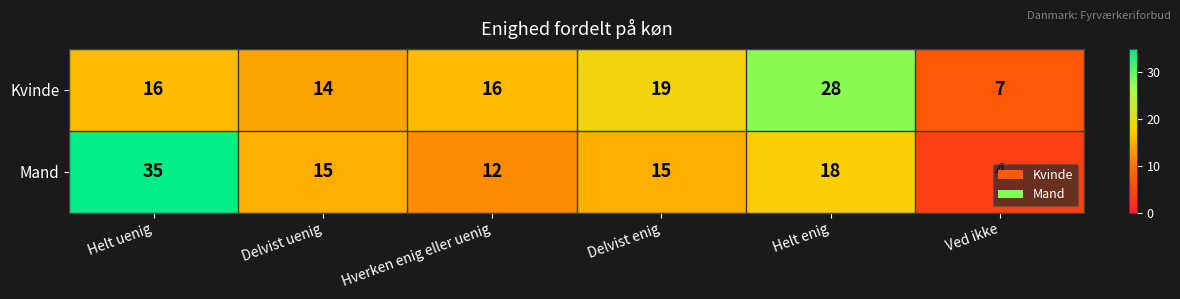

Is it true that Kvinde equals 49 at Helt enig?

False